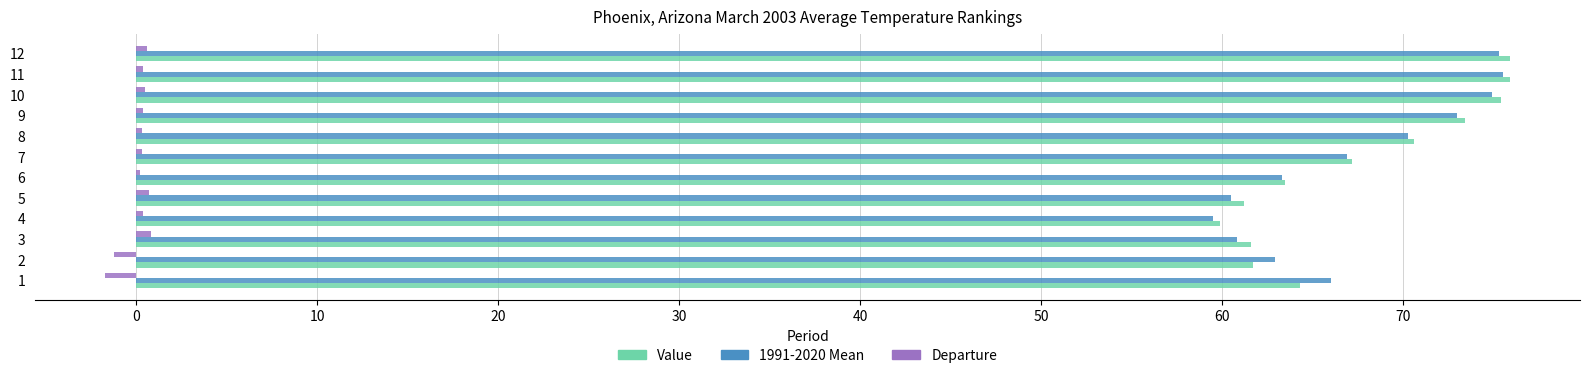

The Departure series shows 0.7 at 5. True or false?

True